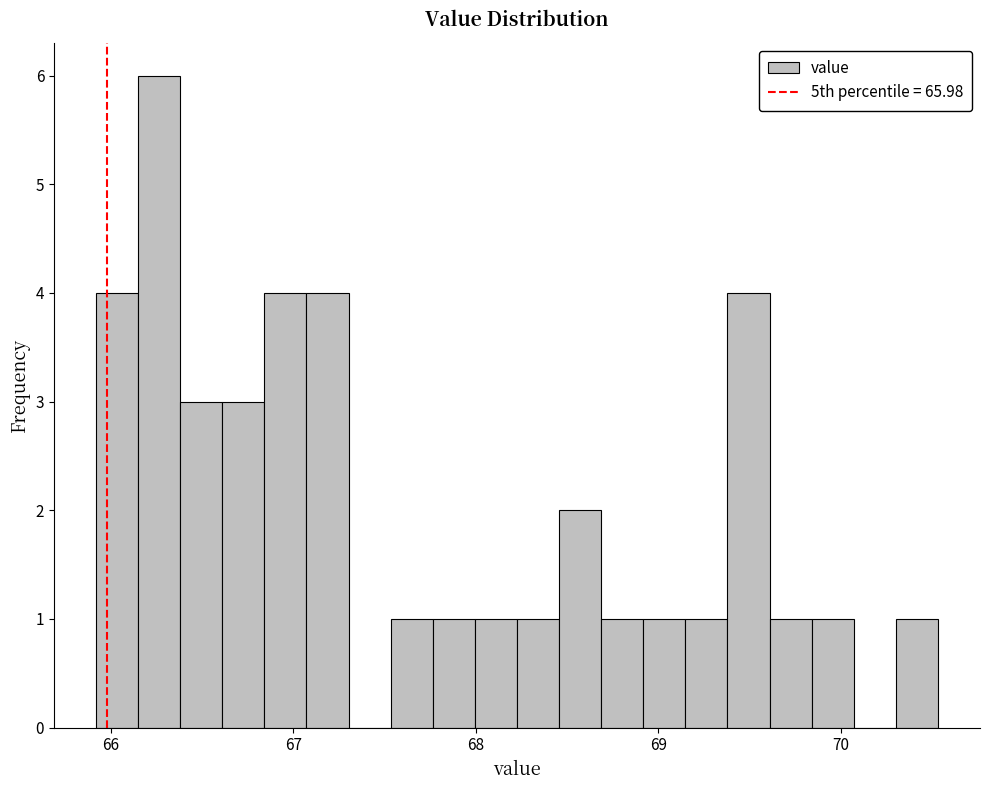

Read against the x-axis, roughly where is the centre of the tallest bar?

66.3